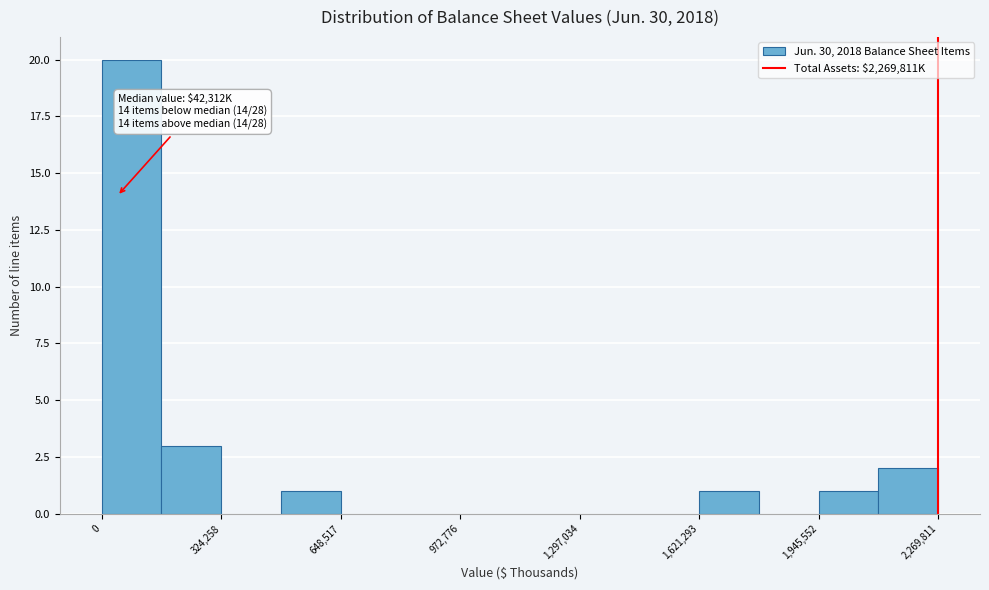

Read against the x-axis, roughly where is the centre of the tallest bar?

100000